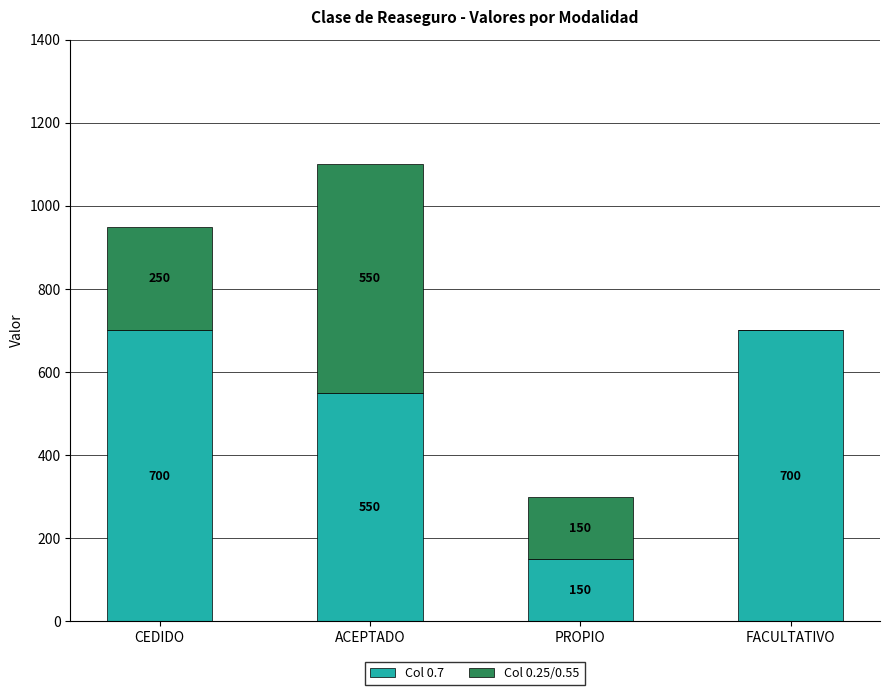

True or false: Col 0.7 has a value of 700 at CEDIDO.

True